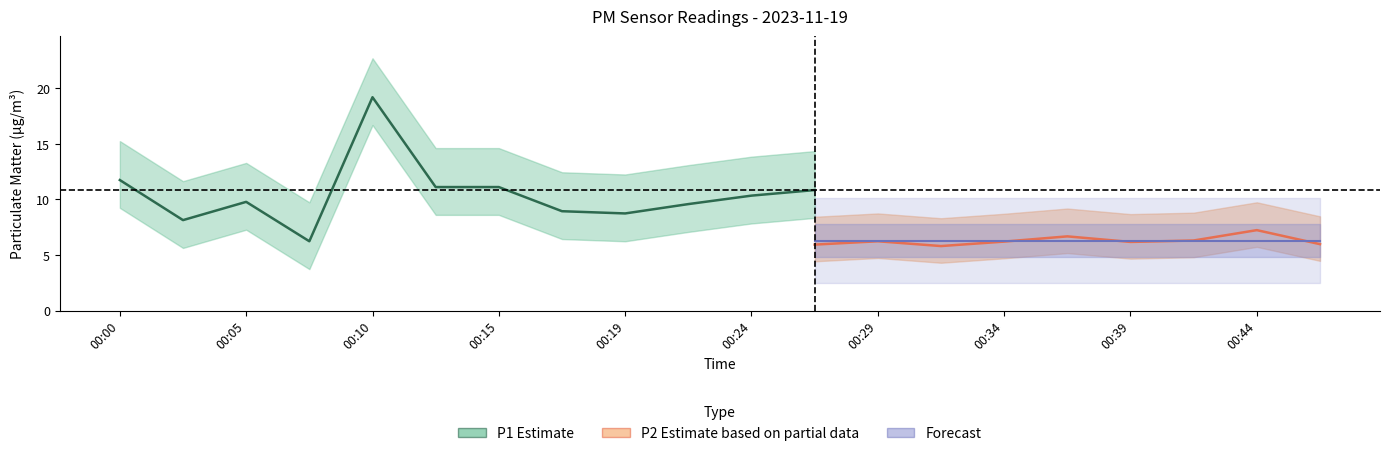

Where is P1 nearest to the value 12?

00:00